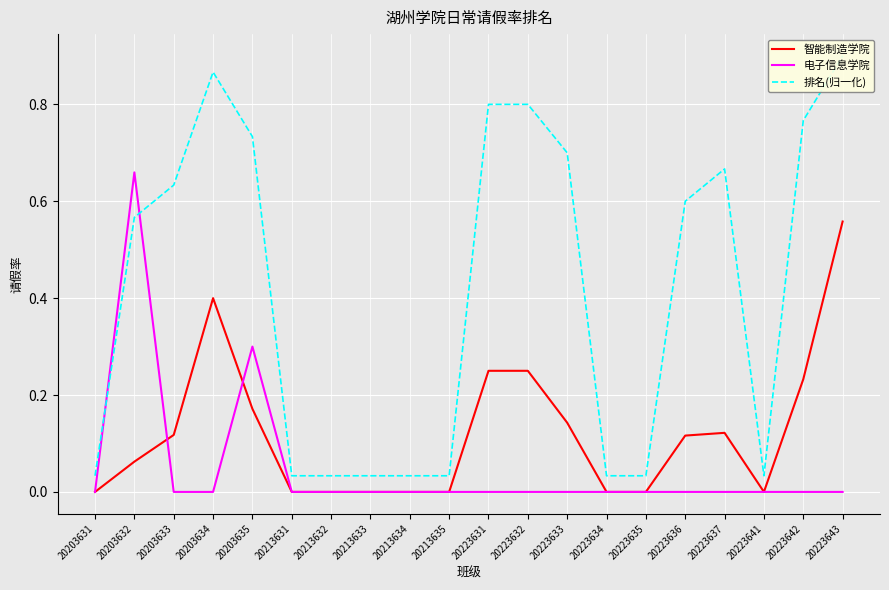

Which has a higher value, 20223637 or 20223635?

20223637